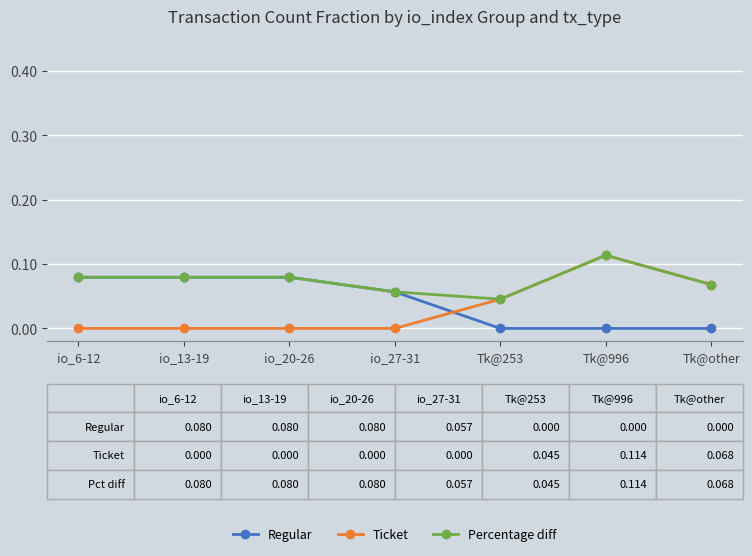

How many Regular values are between 0 and 1?

7